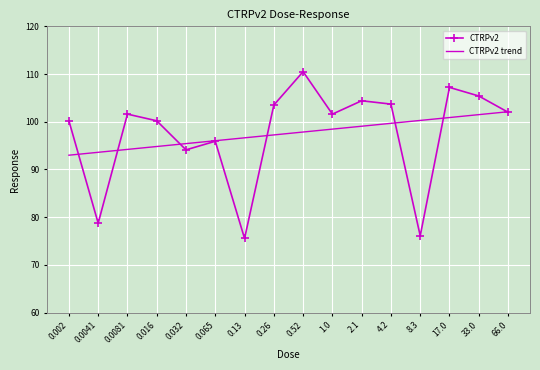

What is the approximate value of CTRPv2 at 33.0?

105.4